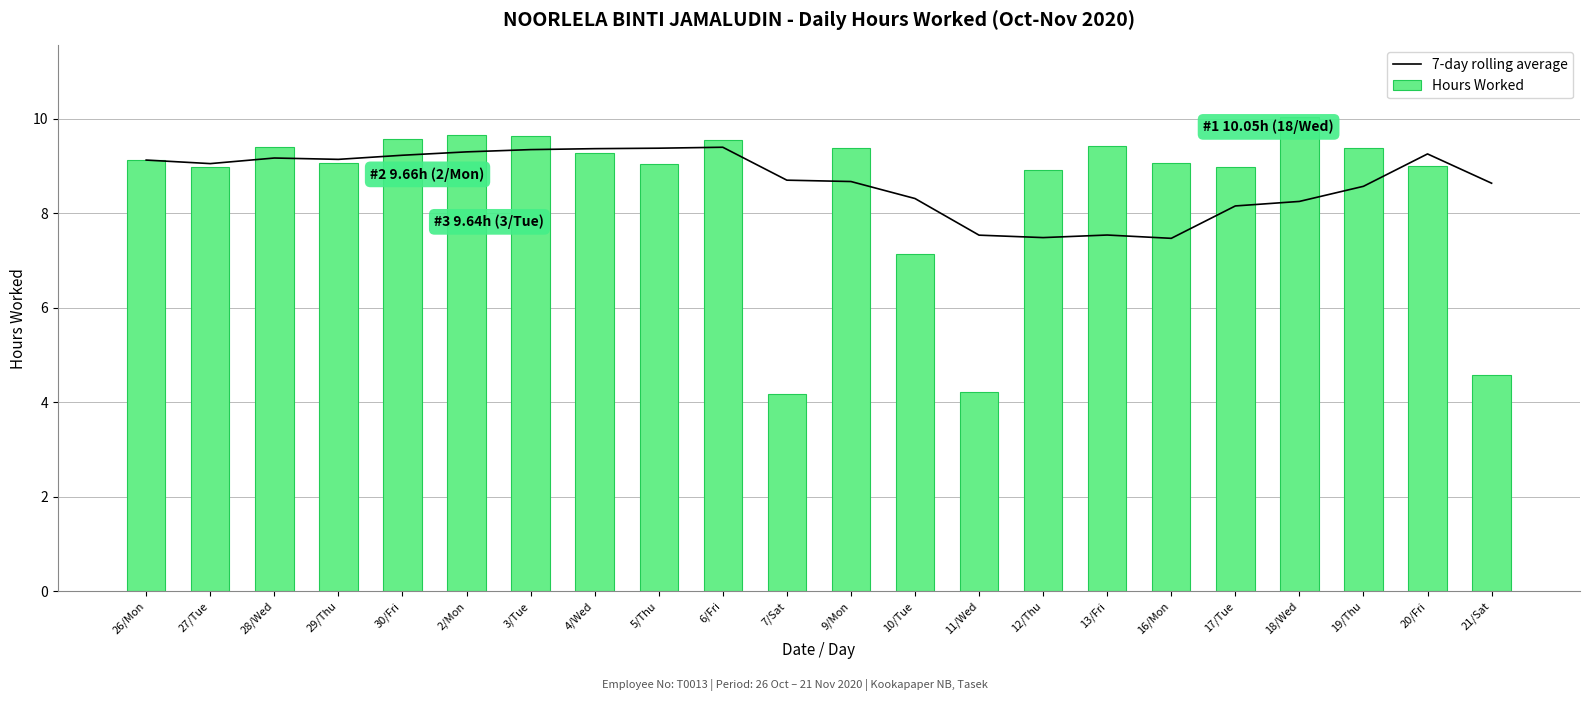

Reading left to right, transcribe all the data shown in this chart.

7-day rolling average: 9.1	9.1	9.2	9.1	9.2	9.3	9.4	9.4	9.4	9.4	8.7	8.7	8.3	7.5	7.5	7.5	7.5	8.2	8.3	8.6	9.3	8.6
Hours Worked: 9.1	9.0	9.4	9.1	9.6	9.7	9.6	9.3	9.1	9.6	4.2	9.4	7.1	4.2	8.9	9.4	9.1	9.0	10.1	9.4	9.0	4.6